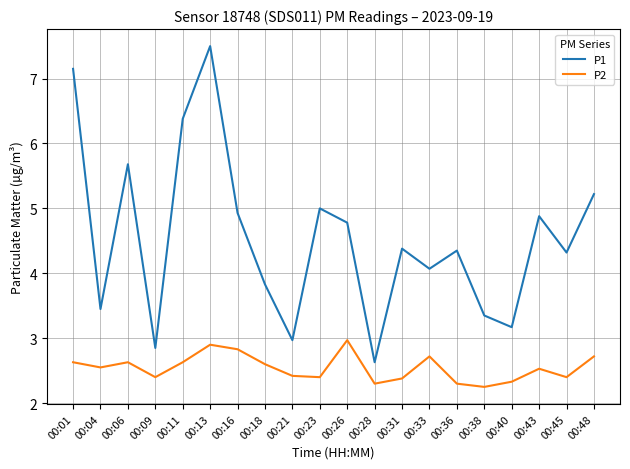

Which series has the largest range (max minus min)?

P1